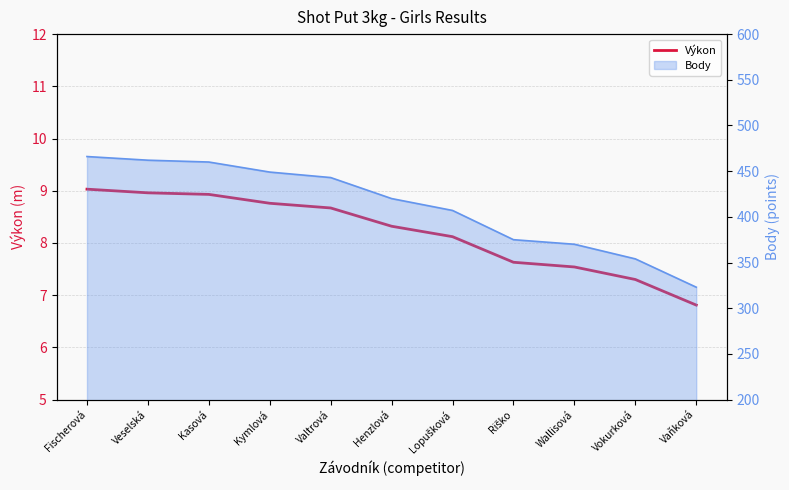

Where does the data first go above 8?

Fischerová